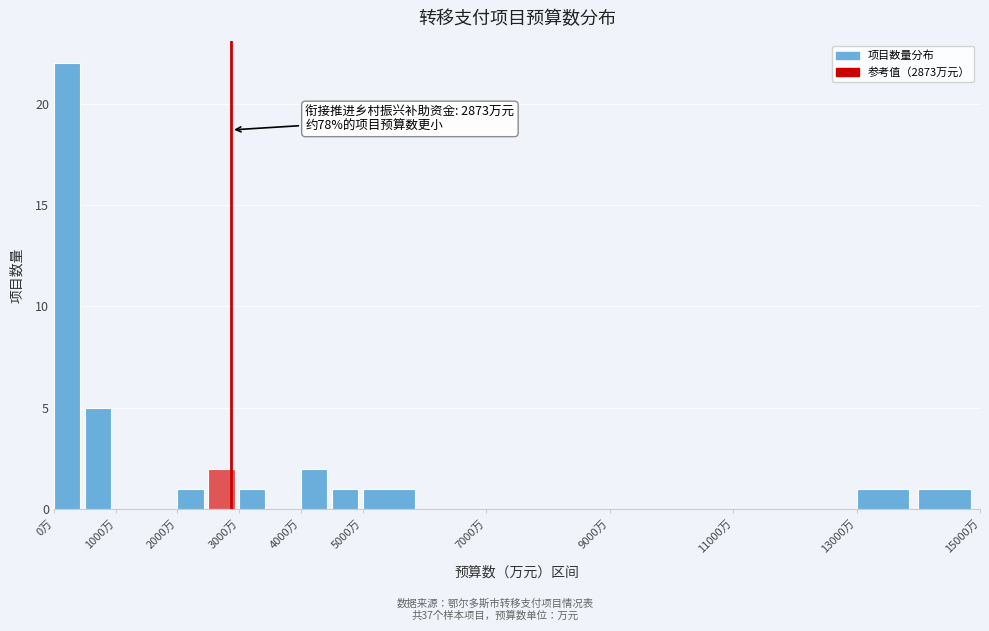

Which range on the x-axis has the tallest bar?

0 to 500